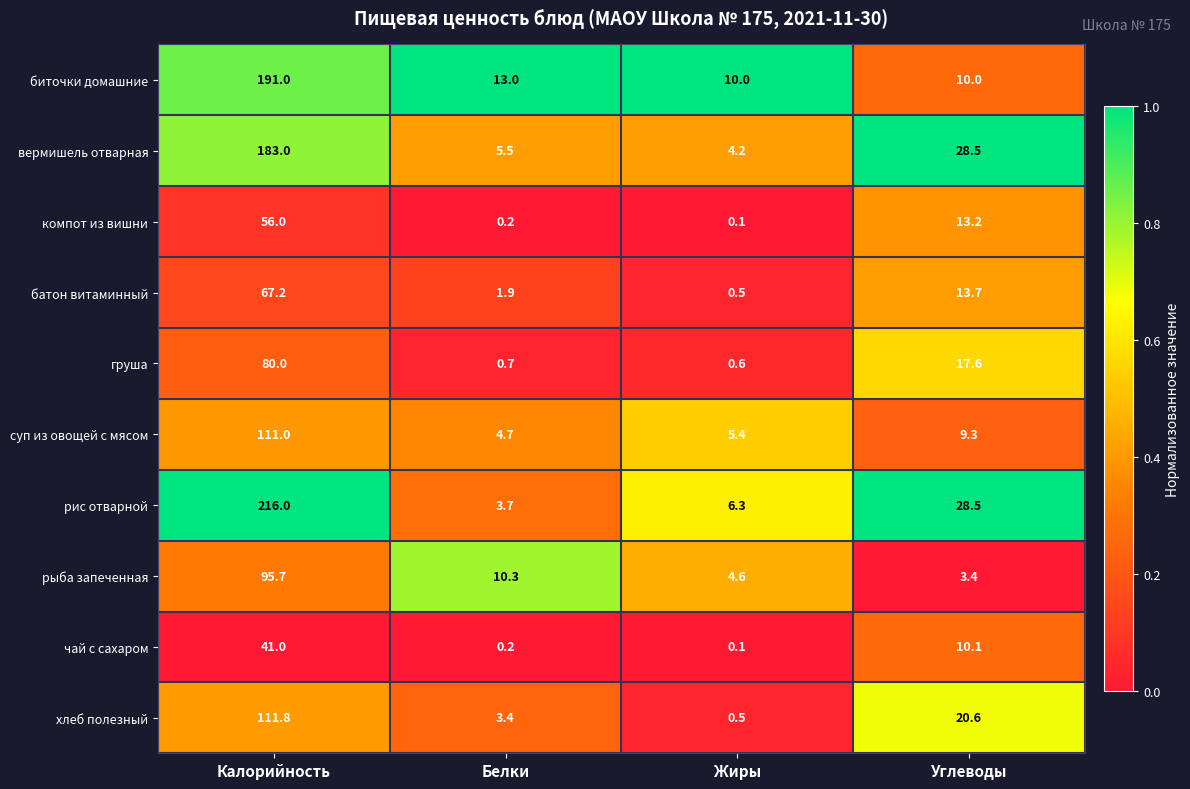

What is the sum of all чай с сахаром values?

51.4